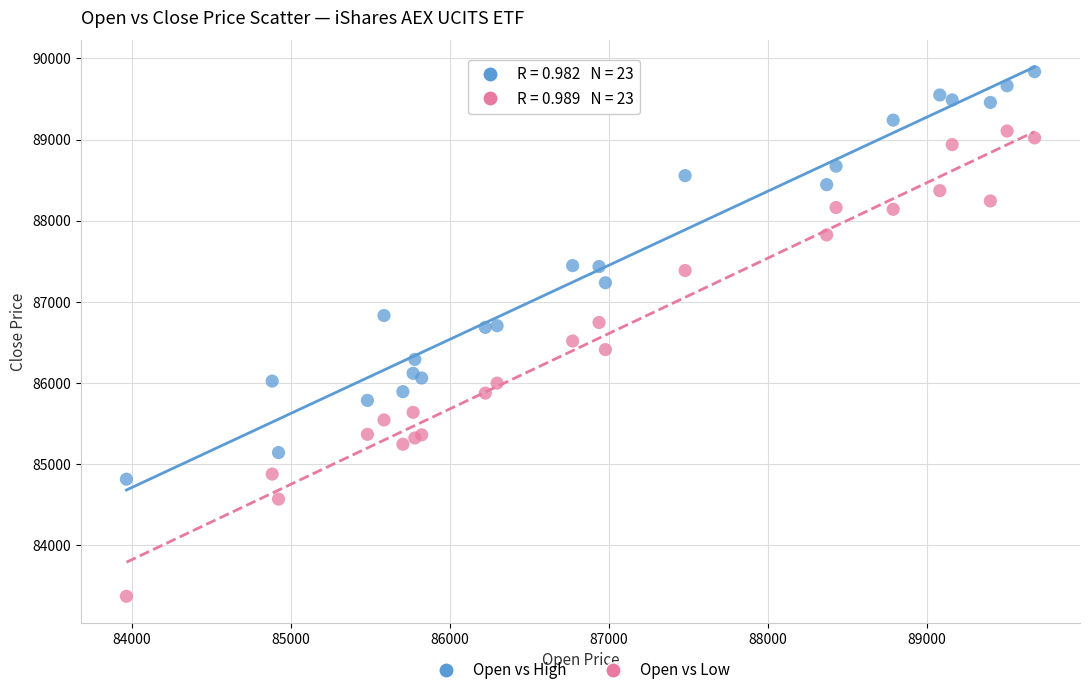

Which series contains the lowest Y value?

Open vs Low